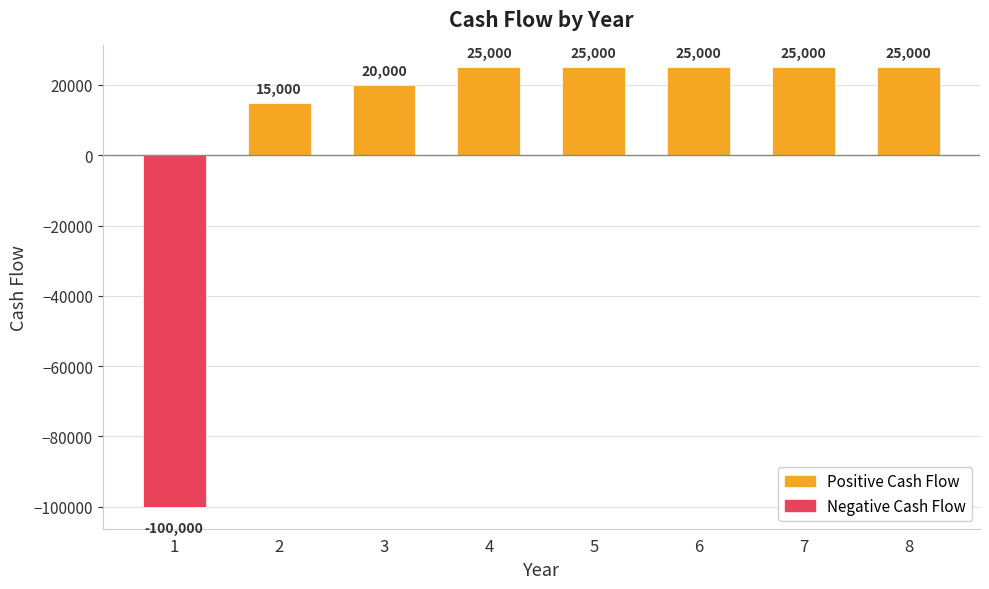

What is the greatest value displayed?

25000